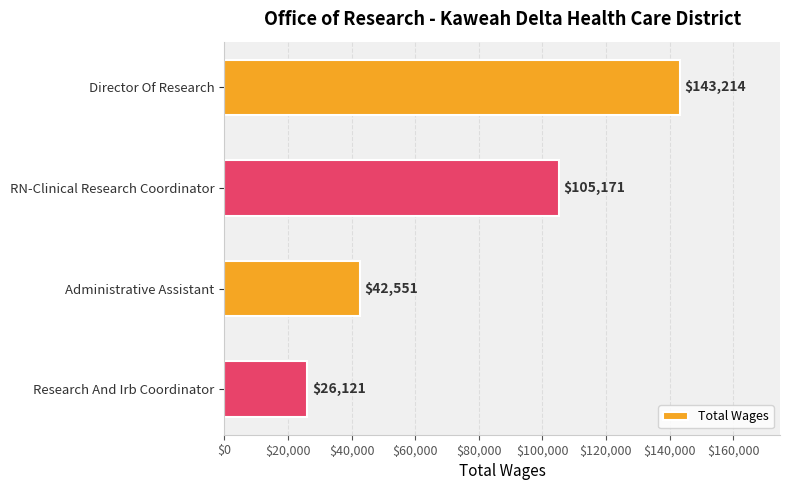

Count the values in the range 42551 to 143214.

3